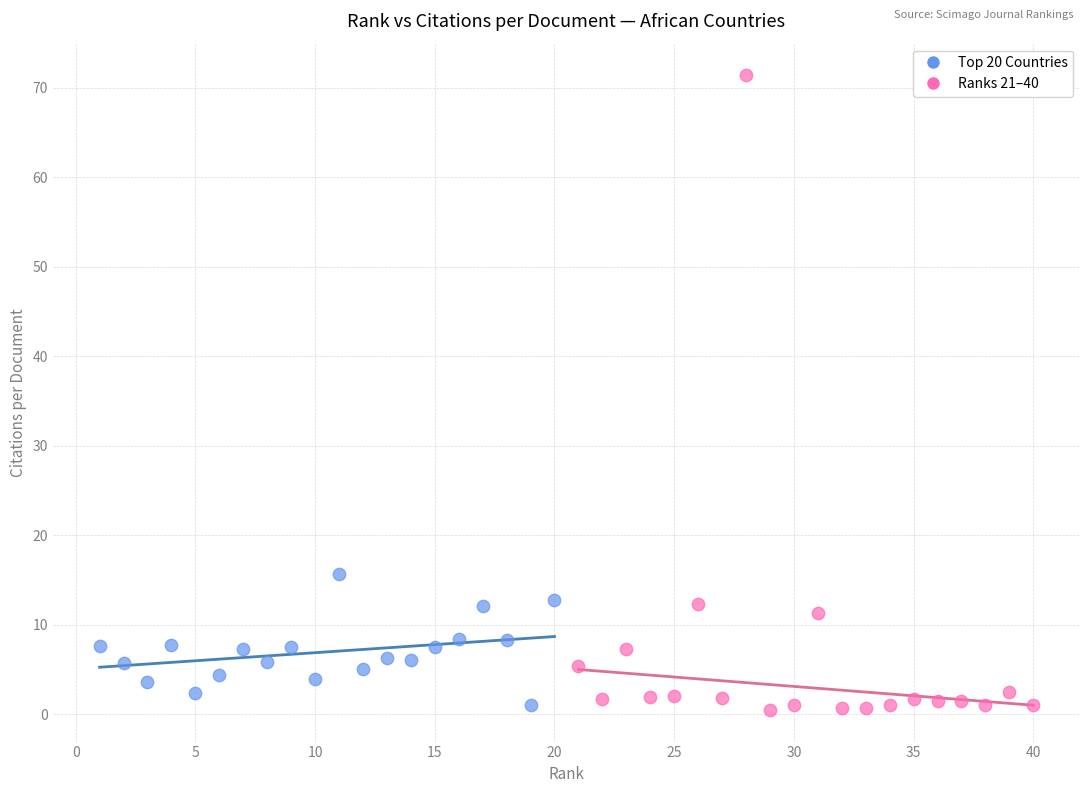

Which series has the widest spread of Y values?

Ranks 21–40